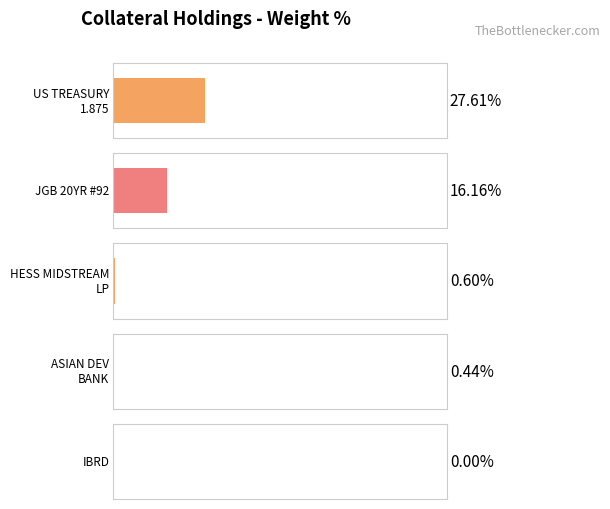

What is the sum of the values at TREASURY (CPI) NOTE and JAPAN (GOVERNMENT OF) 20YR #92?

43.8